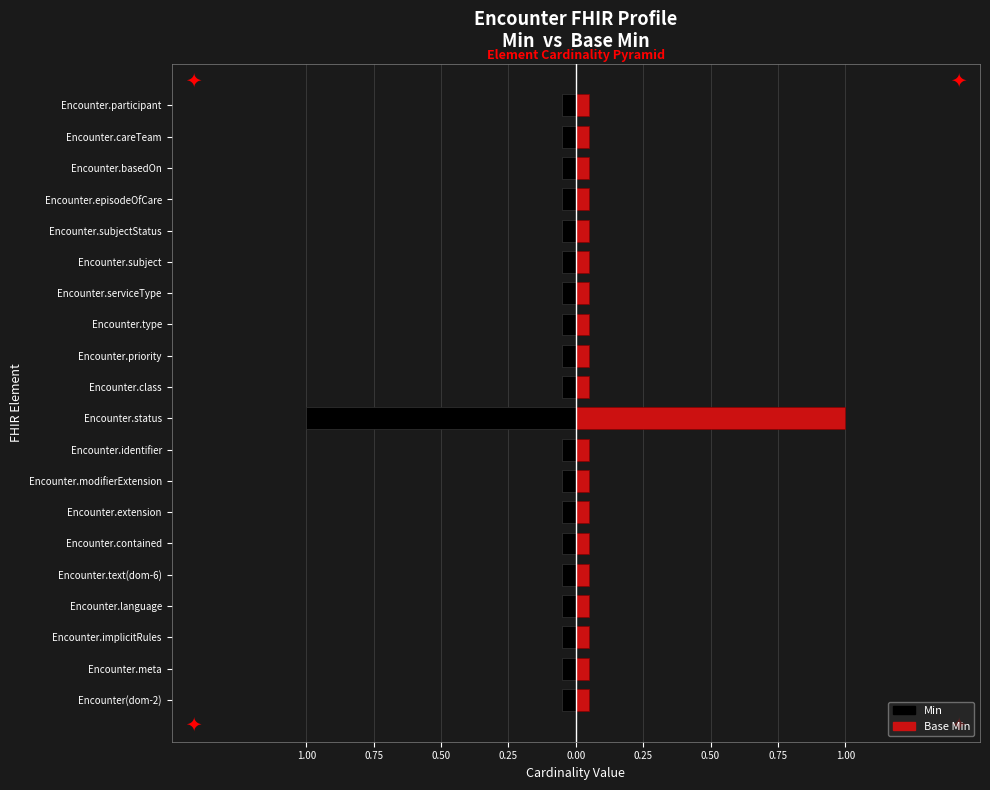

True or false: Base Min has a value of 0.1 at Encounter.basedOn.

False